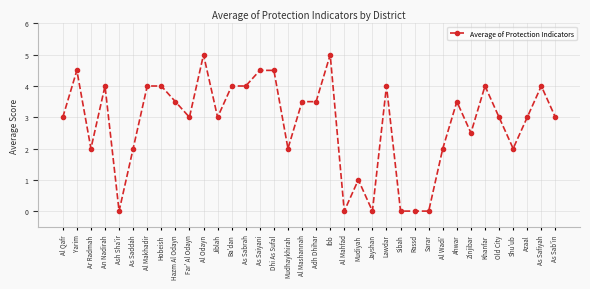

Which has a higher value, Rassd or Yarim?

Yarim